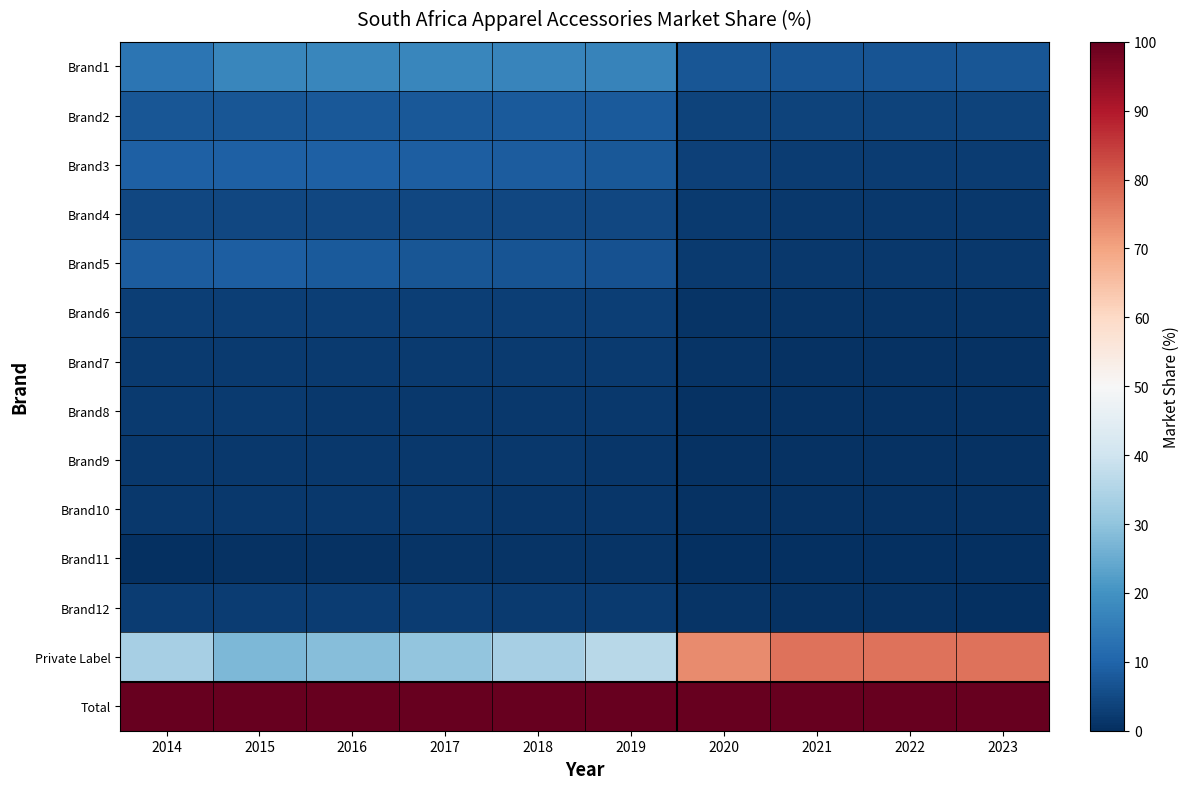

Reading left to right, extract all data points from this chart.

Brand1: 2014=13.6	2015=17.5	2016=17.3	2017=17.4	2018=17.0	2019=16.7	2020=7.2	2021=6.7	2022=6.9	2023=7.1
Brand2: 2014=7.2	2015=7.4	2016=7.5	2017=7.7	2018=7.9	2019=8.1	2020=3.9	2021=3.6	2022=3.6	2023=3.7
Brand3: 2014=9.1	2015=9.0	2016=9.0	2017=8.9	2018=8.4	2019=7.8	2020=3.3	2021=2.6	2022=2.6	2023=2.5
Brand4: 2014=4.3	2015=4.3	2016=4.3	2017=4.3	2018=4.3	2019=4.3	2020=2.0	2021=1.9	2022=1.9	2023=1.9
Brand5: 2014=8.3	2015=8.6	2016=7.9	2017=7.4	2018=6.8	2019=6.3	2020=2.2	2021=1.8	2022=1.8	2023=1.8
Brand6: 2014=3.0	2015=3.1	2016=3.1	2017=3.1	2018=2.9	2019=2.8	2020=1.0	2021=0.8	2022=0.8	2023=0.8
Brand7: 2014=2.3	2015=2.3	2016=2.3	2017=2.3	2018=2.2	2019=2.1	2020=0.9	2021=0.7	2022=0.7	2023=0.7
Brand8: 2014=2.0	2015=2.0	2016=1.9	2017=1.9	2018=1.8	2019=1.6	2020=0.7	2021=0.6	2022=0.5	2023=0.5
Brand9: 2014=1.7	2015=1.8	2016=1.7	2017=1.7	2018=1.6	2019=1.5	2020=0.6	2021=0.5	2022=0.5	2023=0.5
Brand10: 2014=1.7	2015=1.7	2016=1.7	2017=1.6	2018=1.5	2019=1.4	2020=0.6	2021=0.5	2022=0.4	2023=0.4
Brand11: 2014=0.2	2015=0.5	2016=0.7	2017=0.8	2018=0.8	2019=0.8	2020=0.3	2021=0.3	2022=0.3	2023=0.3
Brand12: 2014=2.7	2015=2.7	2016=2.6	2017=2.4	2018=2.2	2019=2.0	2020=0.8	2021=0.7	2022=0.4	2023=0.2
Private Label: 2014=33.5	2015=27.7	2016=28.8	2017=30.3	2018=33.3	2019=36.3	2020=73.5	2021=77.1	2022=77.2	2023=77.3
Total: 2014=100.0	2015=100.0	2016=100.0	2017=100.0	2018=100.0	2019=100.0	2020=100.0	2021=100.0	2022=100.0	2023=100.0